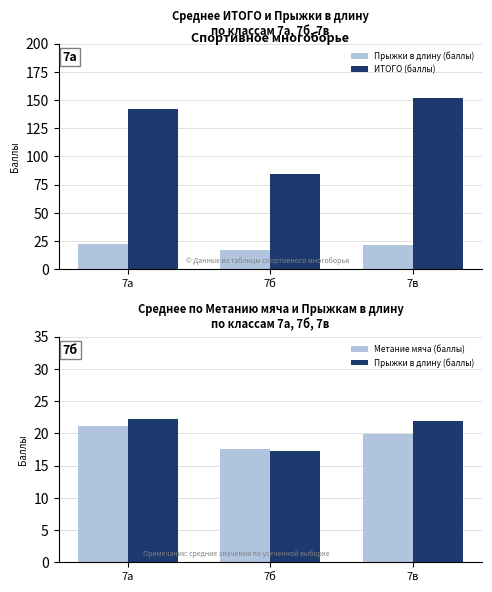

Reading left to right, transcribe all the data shown in this chart.

Прыжки в длину (баллы): 7а=22.3	7б=17.2	7в=21.9
ИТОГО (баллы): 7а=142.4	7б=84.6	7в=152.0
Метание мяча (баллы): 7а=21.1	7б=17.6	7в=19.9